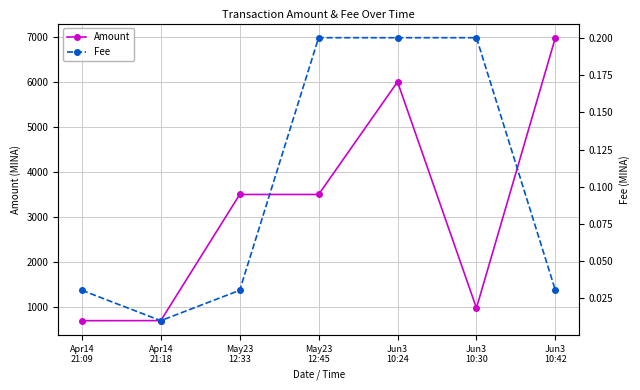

How many lines are shown in the chart?

2